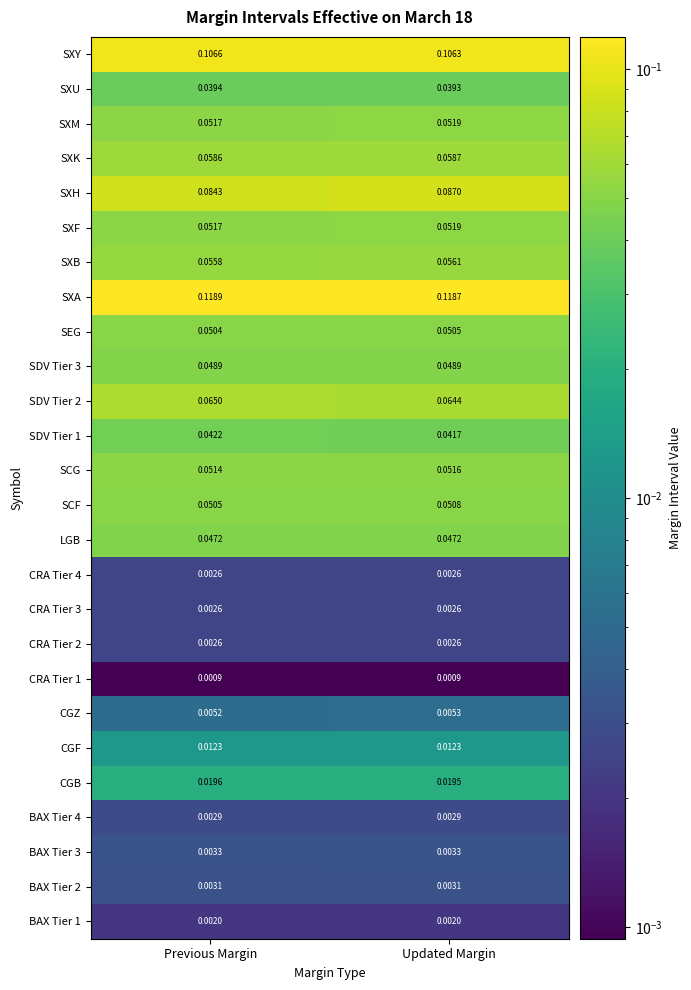

Count the number of data series in this chart.

26